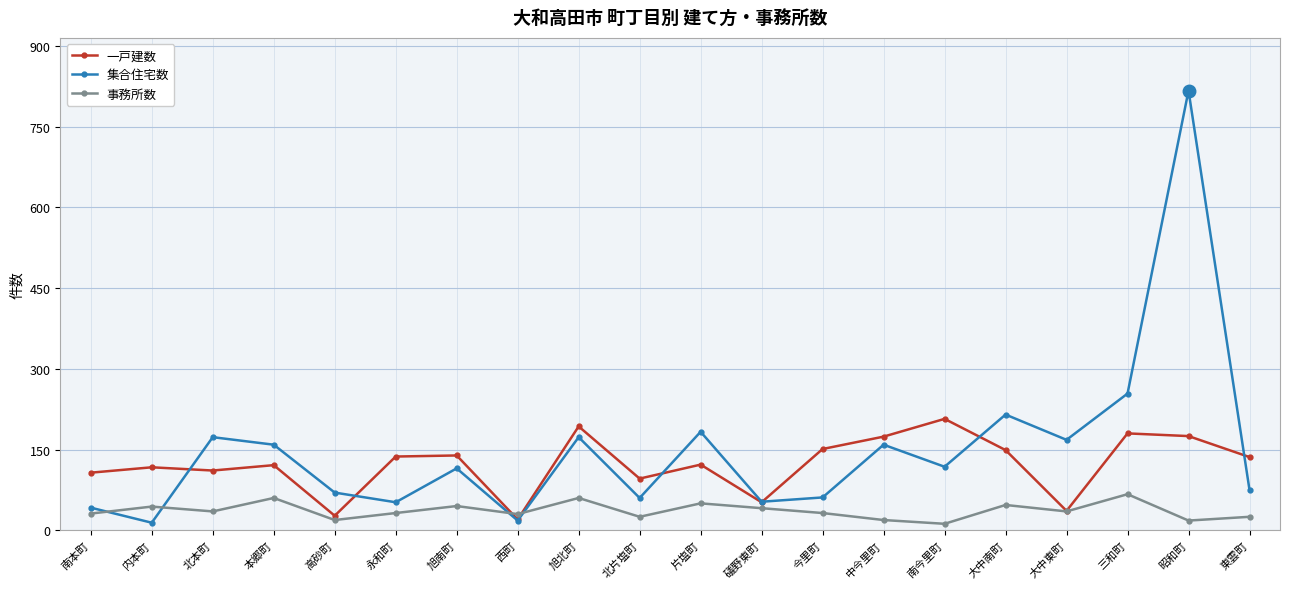

What is the label of the 6th point from the left?

永和町